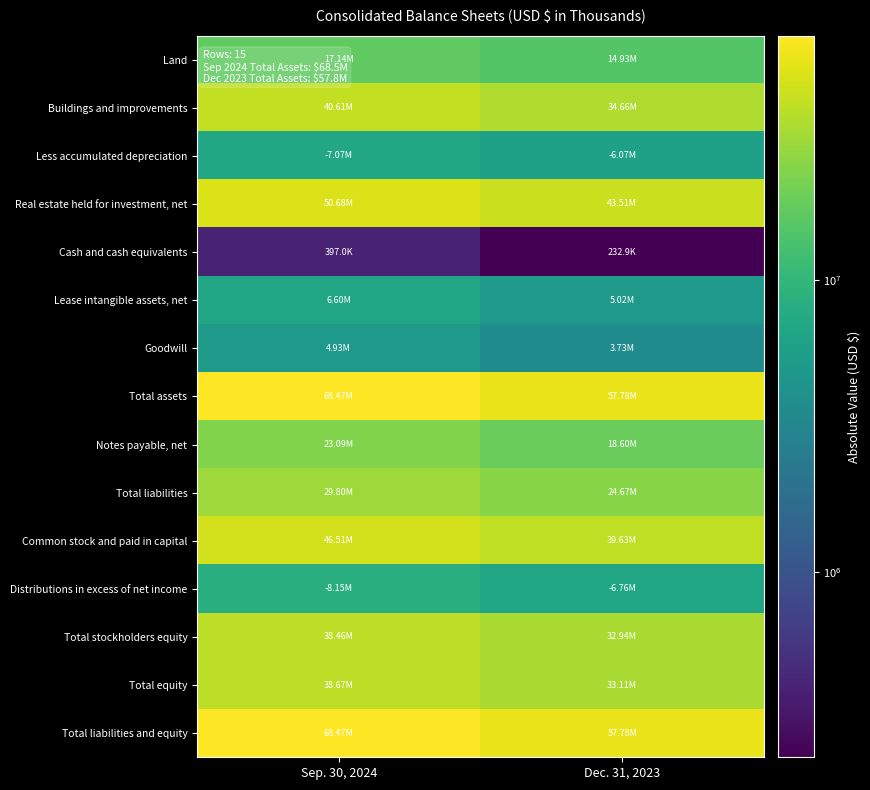

What is the spread (max minus min) of values at Sep. 30, 2024?

68071810